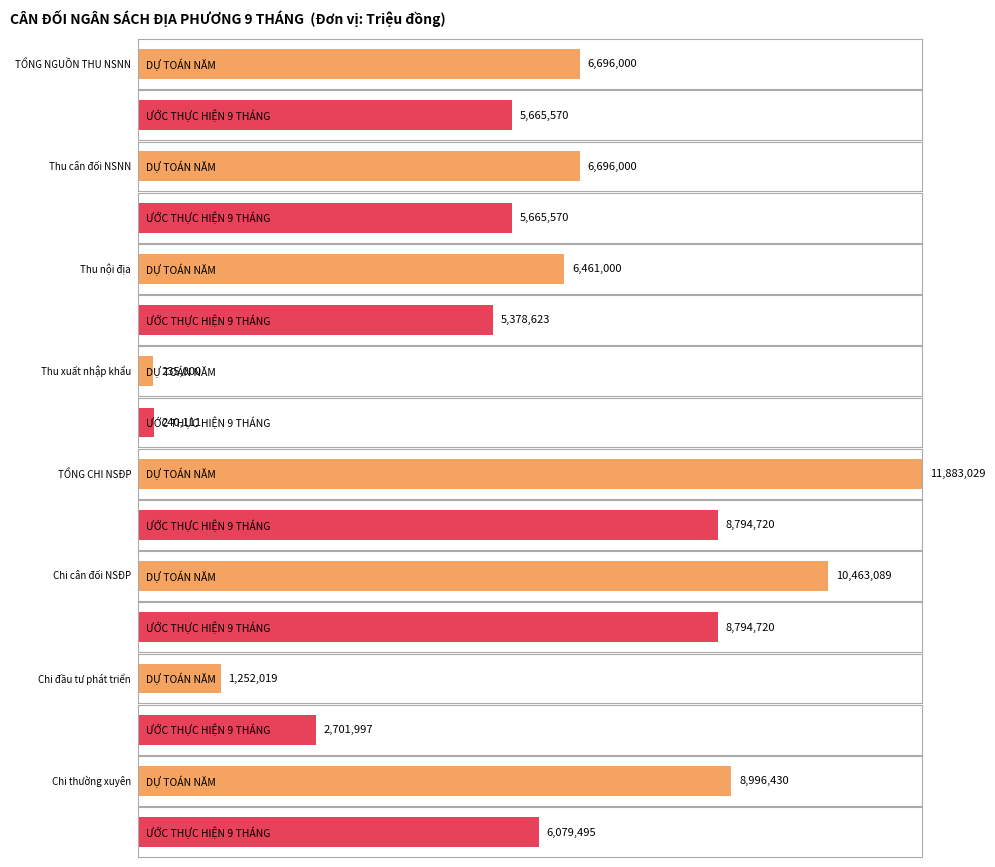

Between Thu cân đối NSNN and Chi thường xuyên, which is larger?

Chi thường xuyên